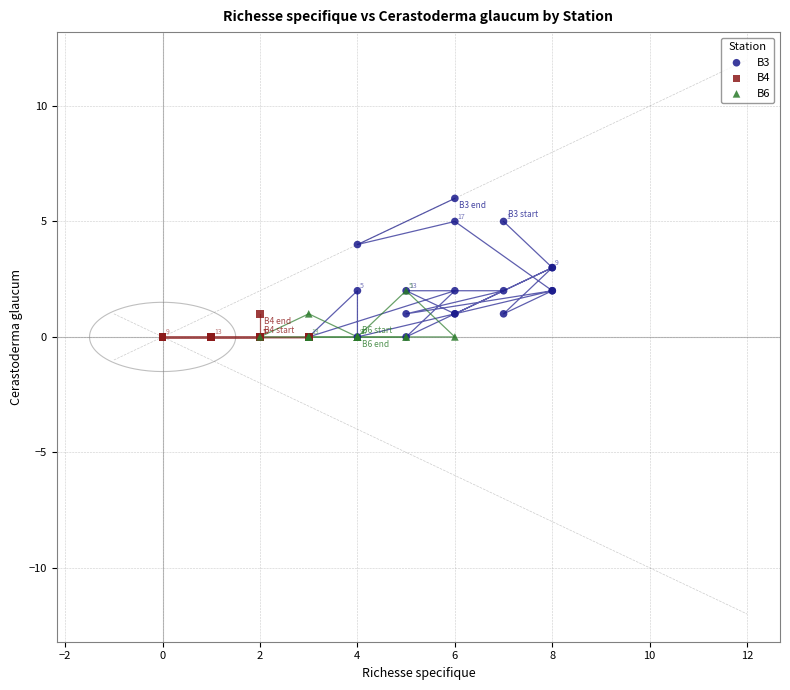

Which series has the largest Y range (max minus min)?

B3